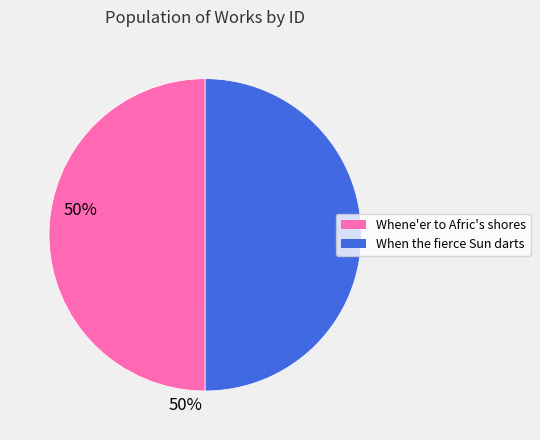

Is the sum of When the fierce Sun darts and Whene'er to Afric's shores greater than half?

Yes